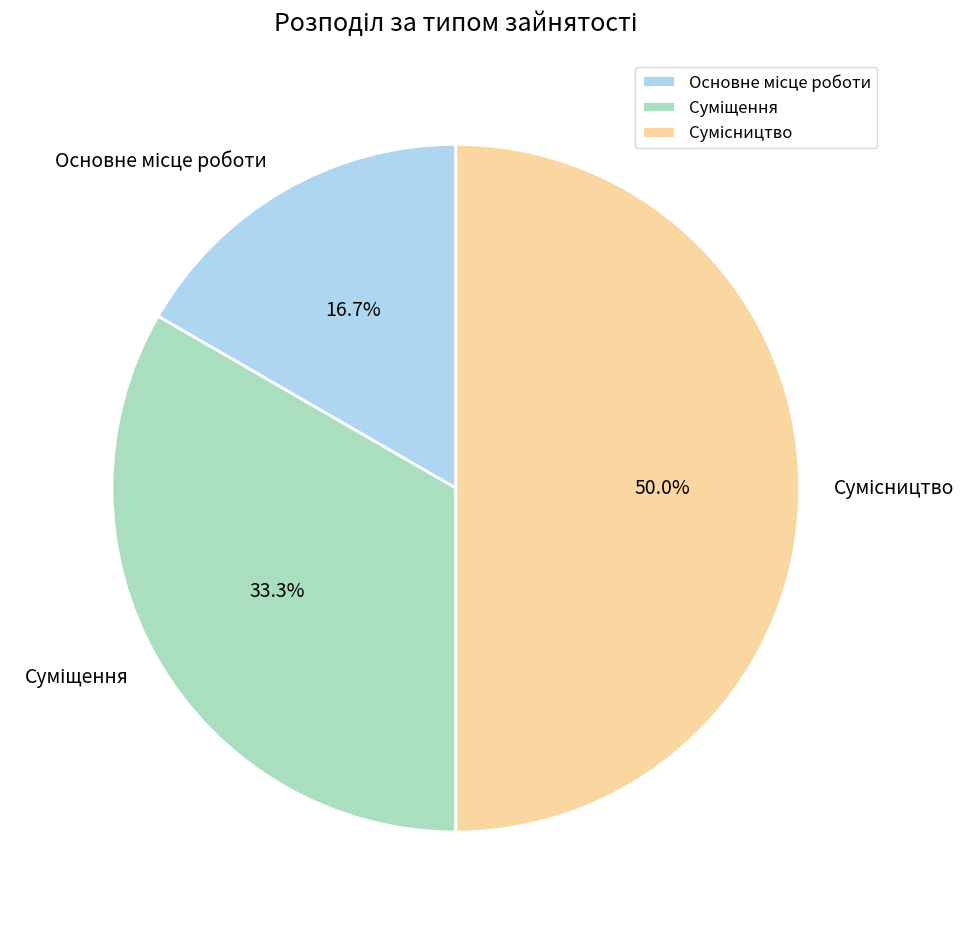

To the nearest percent, what is the difference between the Сумісництво and Суміщення slice percentages?

17%